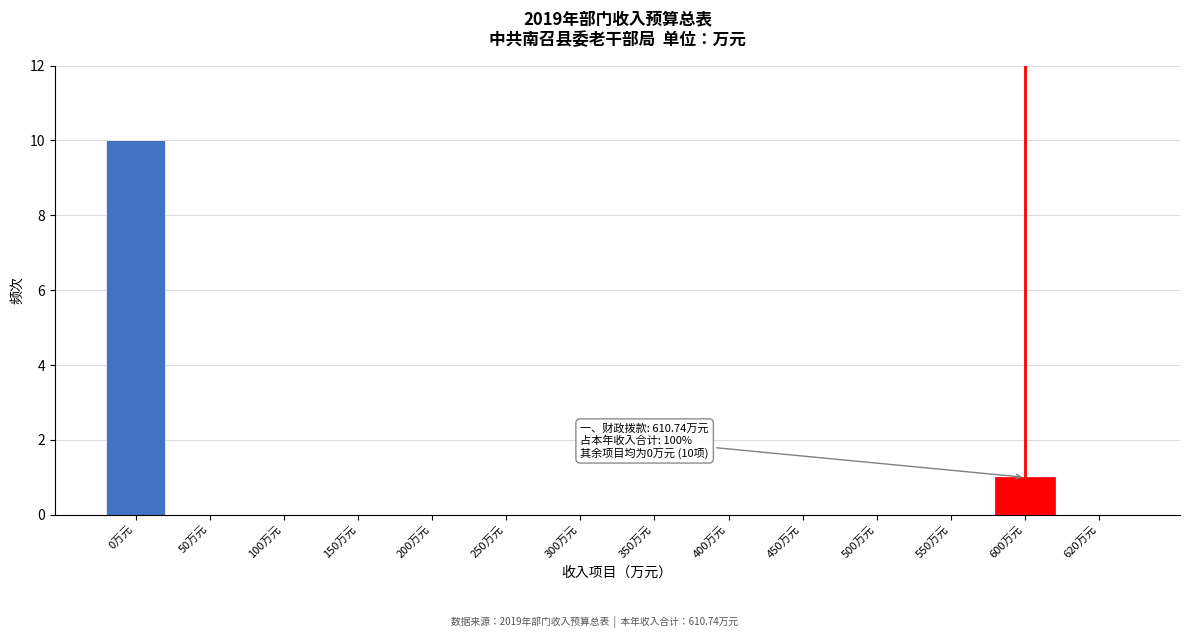

Reading left to right, what are all the values shown in this chart?

0万元=10	50万元=0	100万元=0	150万元=0	200万元=0	250万元=0	300万元=0	350万元=0	400万元=0	450万元=0	500万元=0	550万元=0	600万元=1	620万元=0